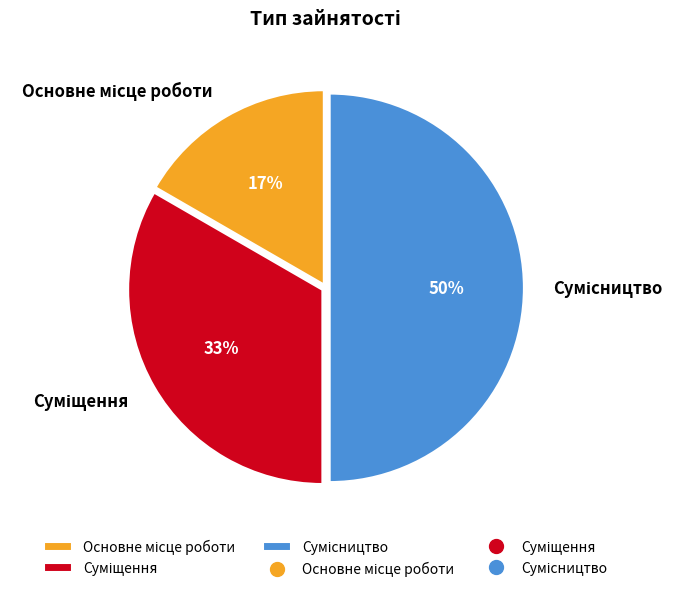

To the nearest percent, what is the average slice percentage?

33%